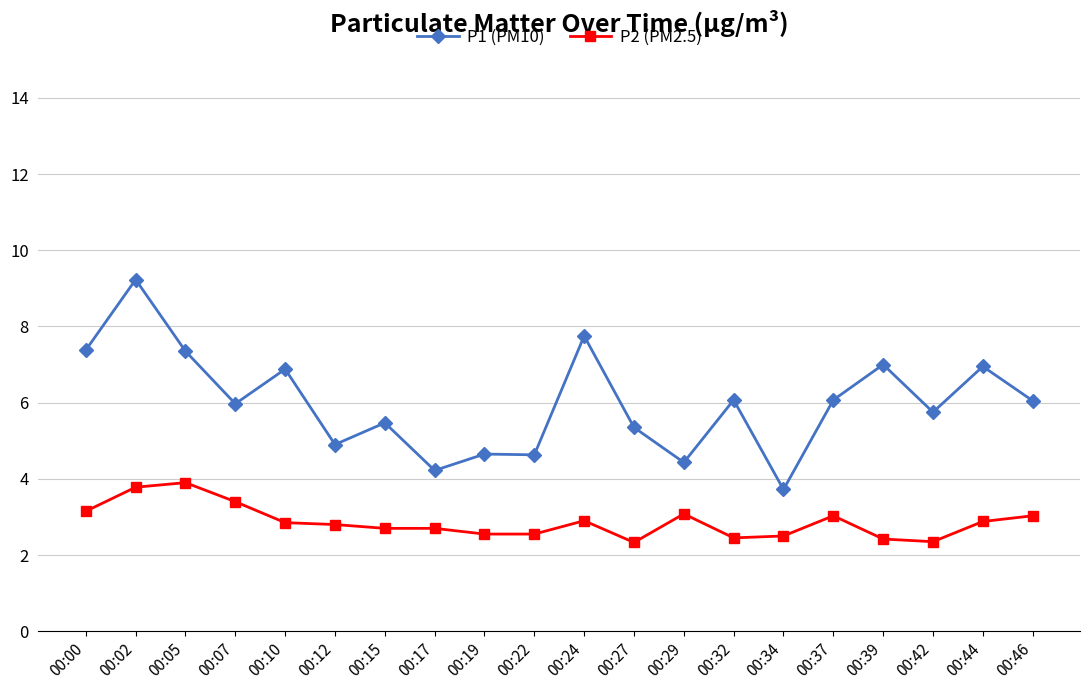

What is the spread (max minus min) of values at 00:22?

2.1